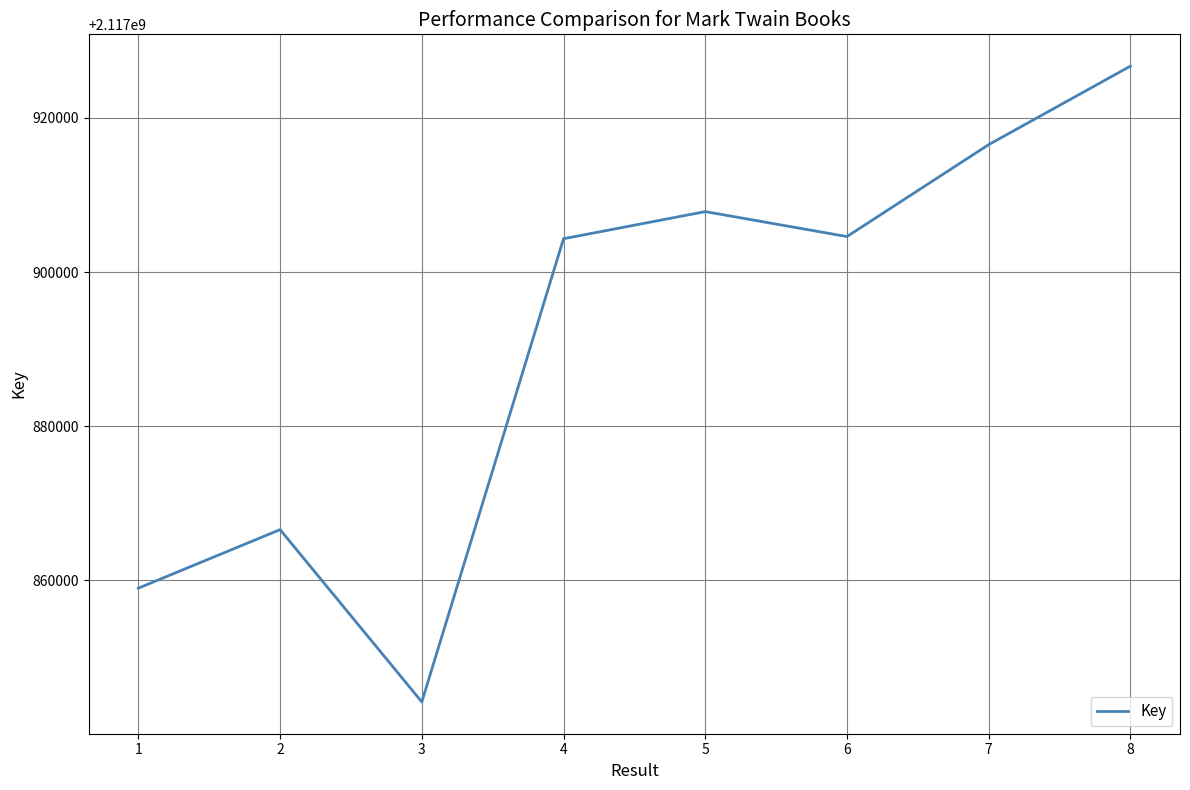

True or false: there are more than 2 points higher than both neighbors.

False